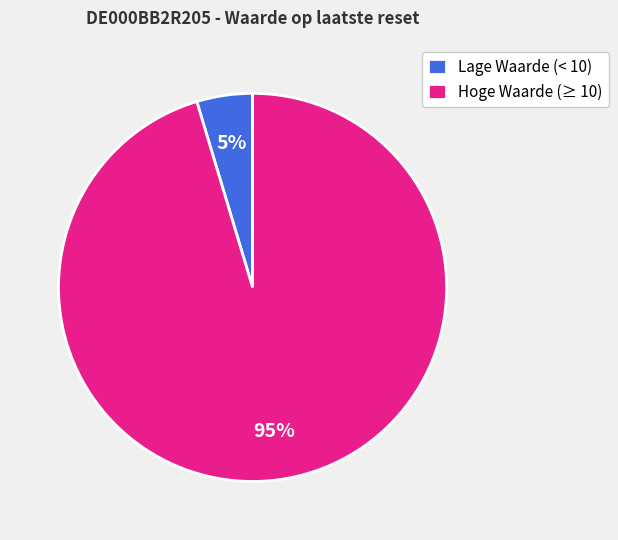

To the nearest percent, what percentage of the pie is Lage Waarde (< 10)?

5%